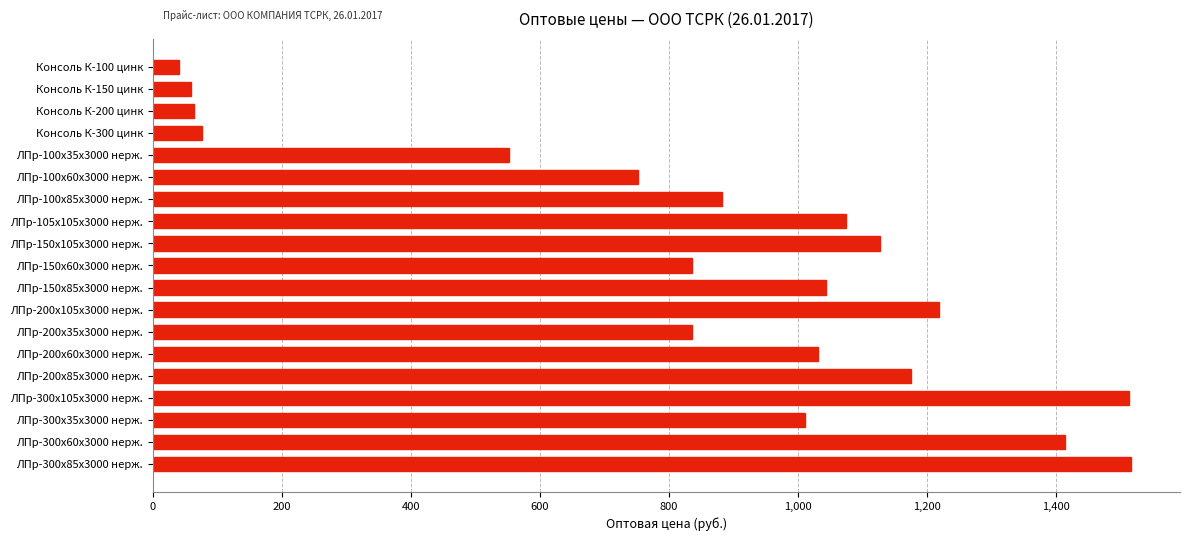

Between ЛПр-105х105х3000 нерж. and ЛПр-200х85х3000 нерж., which is larger?

ЛПр-200х85х3000 нерж.